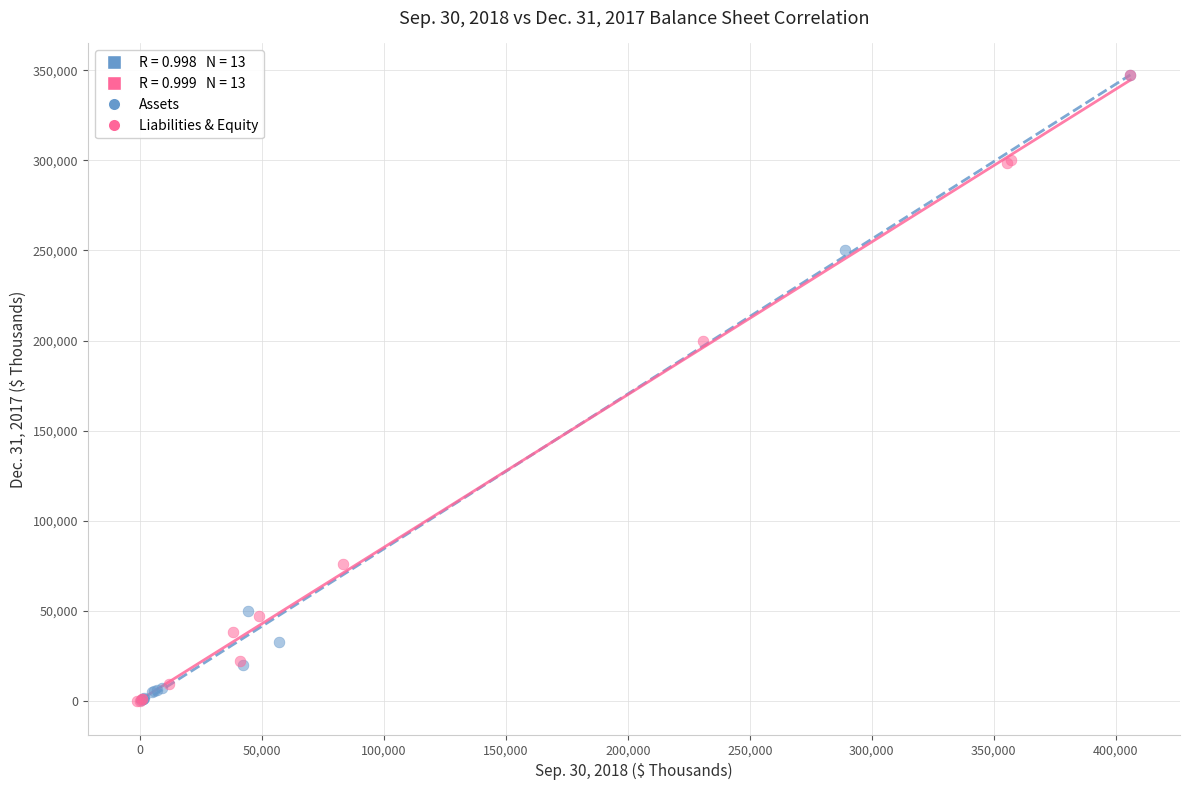

Which series has the widest spread of Y values?

Liabilities & Equity